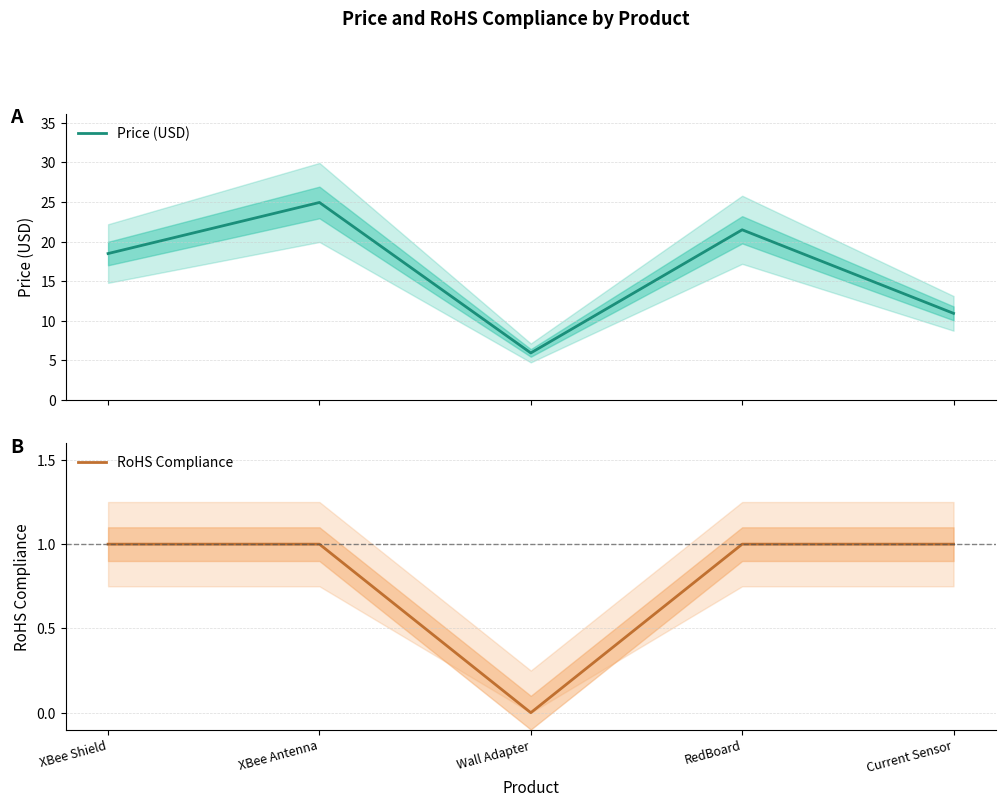

Where is the first local minimum for Price (USD)?

Wall Adapter